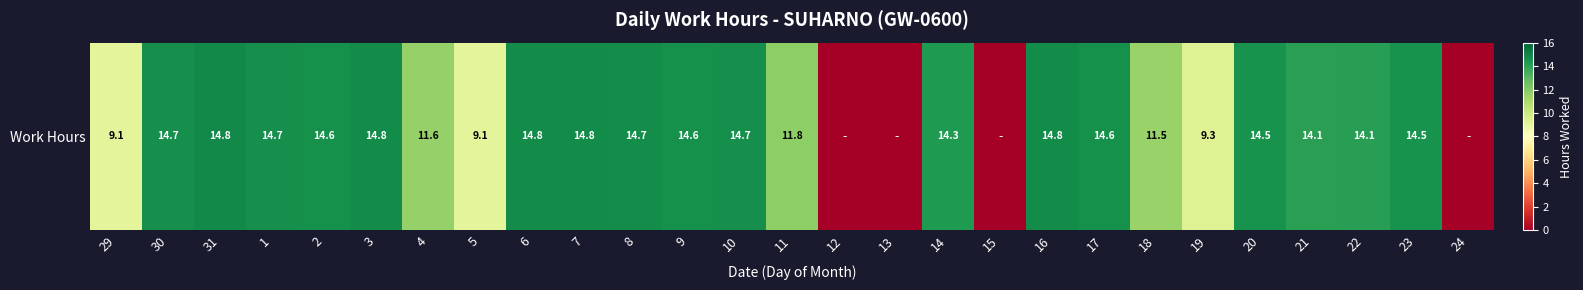

What is the difference between the values at 8 and 24?

14.7